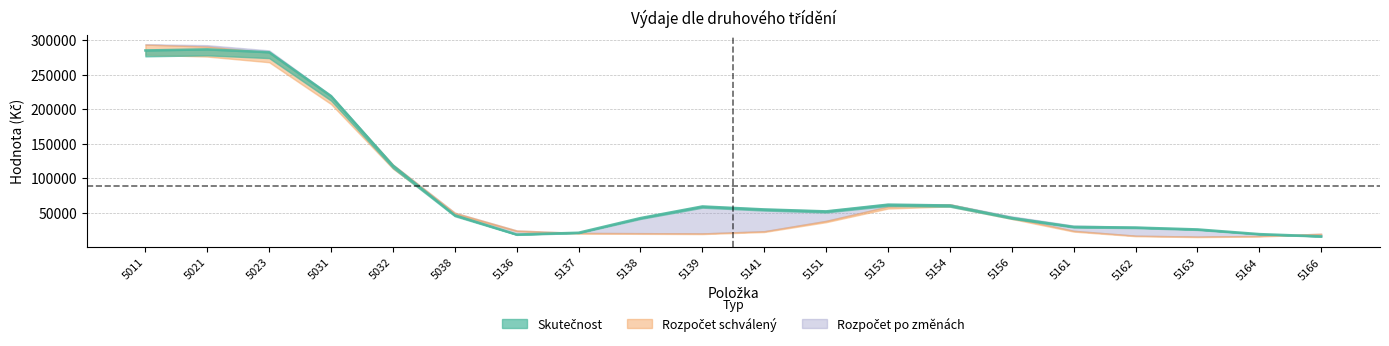

At 5137, list the series in order from largest to smallest.

Rozpočet schválený, Rozpočet po změnách, Skutečnost